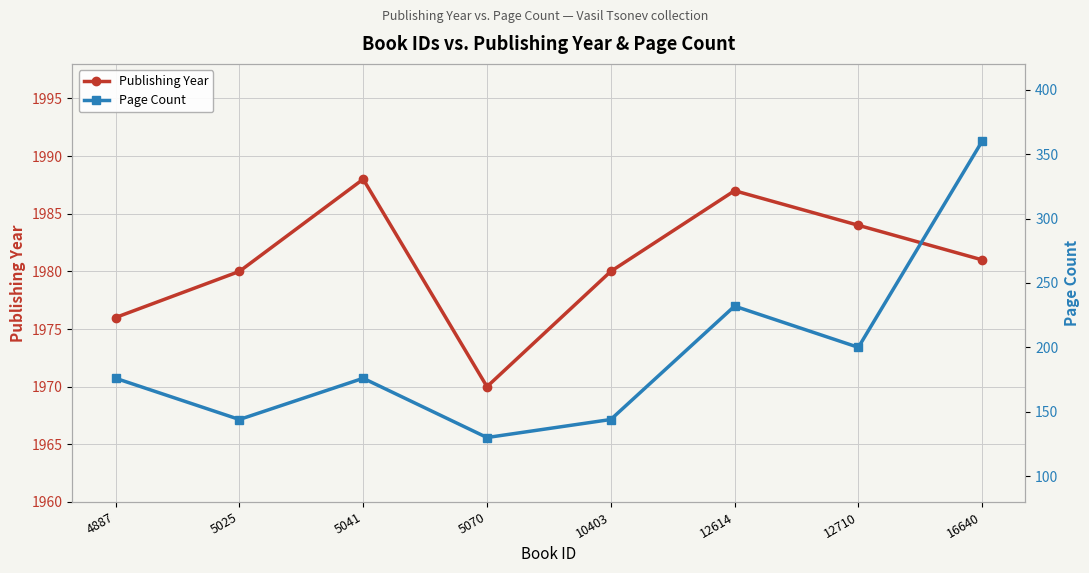

Rank the series by their maximum value, from lowest to highest.

Page Count, Publishing Year